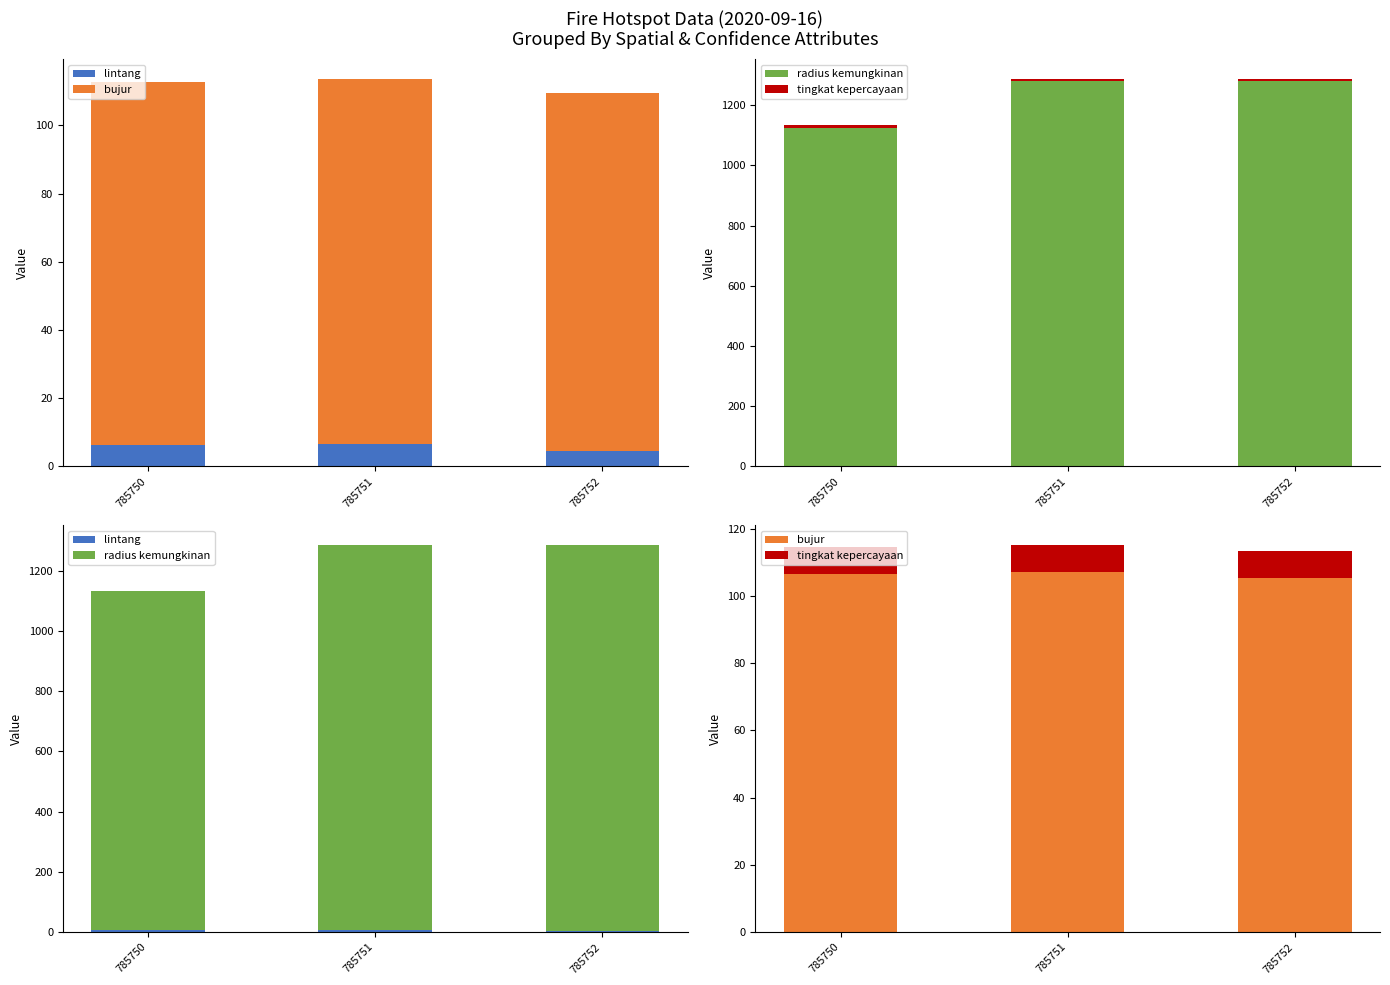

Reading left to right, transcribe all the data shown in this chart.

lintang: 6.2	6.5	4.4
bujur: 106.6	107.2	105.3
radius kemungkinan: 1125.0	1280.0	1280.0
tingkat kepercayaan: 8.0	8.0	8.0